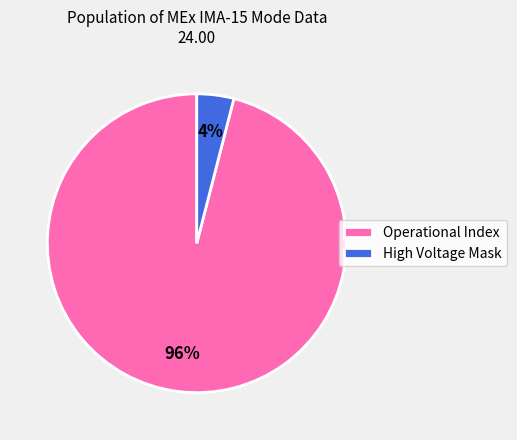

The Operational Index slice represents 96% of the pie. True or false?

True